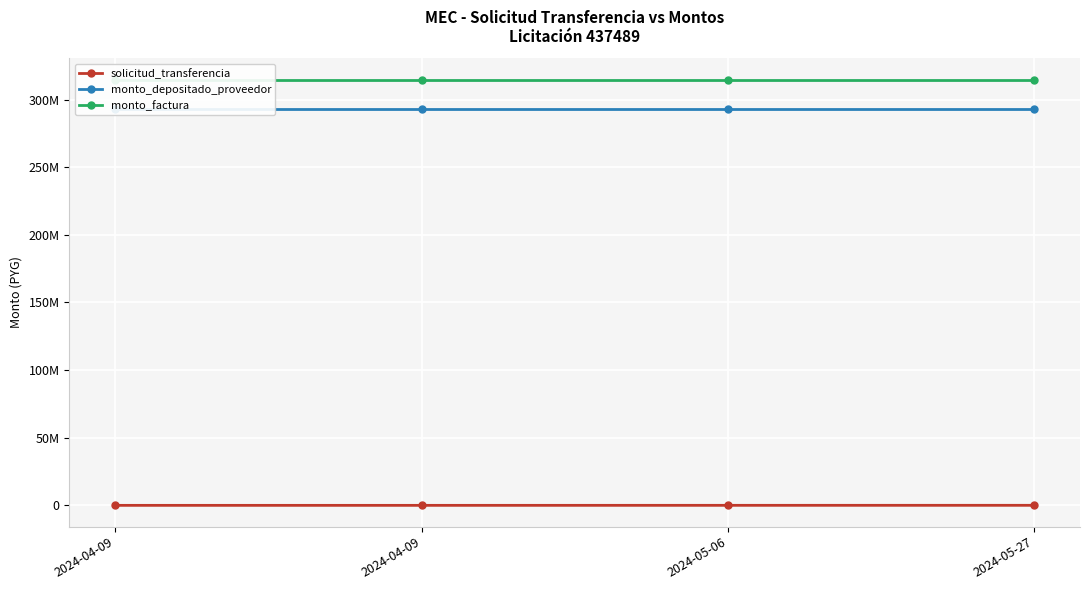

True or false: monto_factura and monto_depositado_proveedor cross at least once.

False